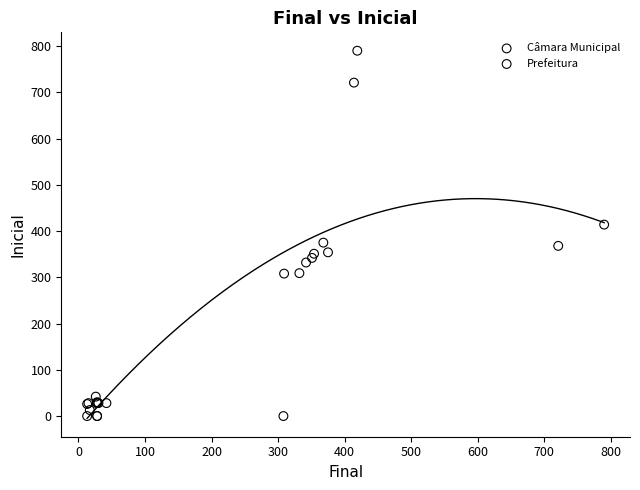

Which series has the largest Y range (max minus min)?

Prefeitura